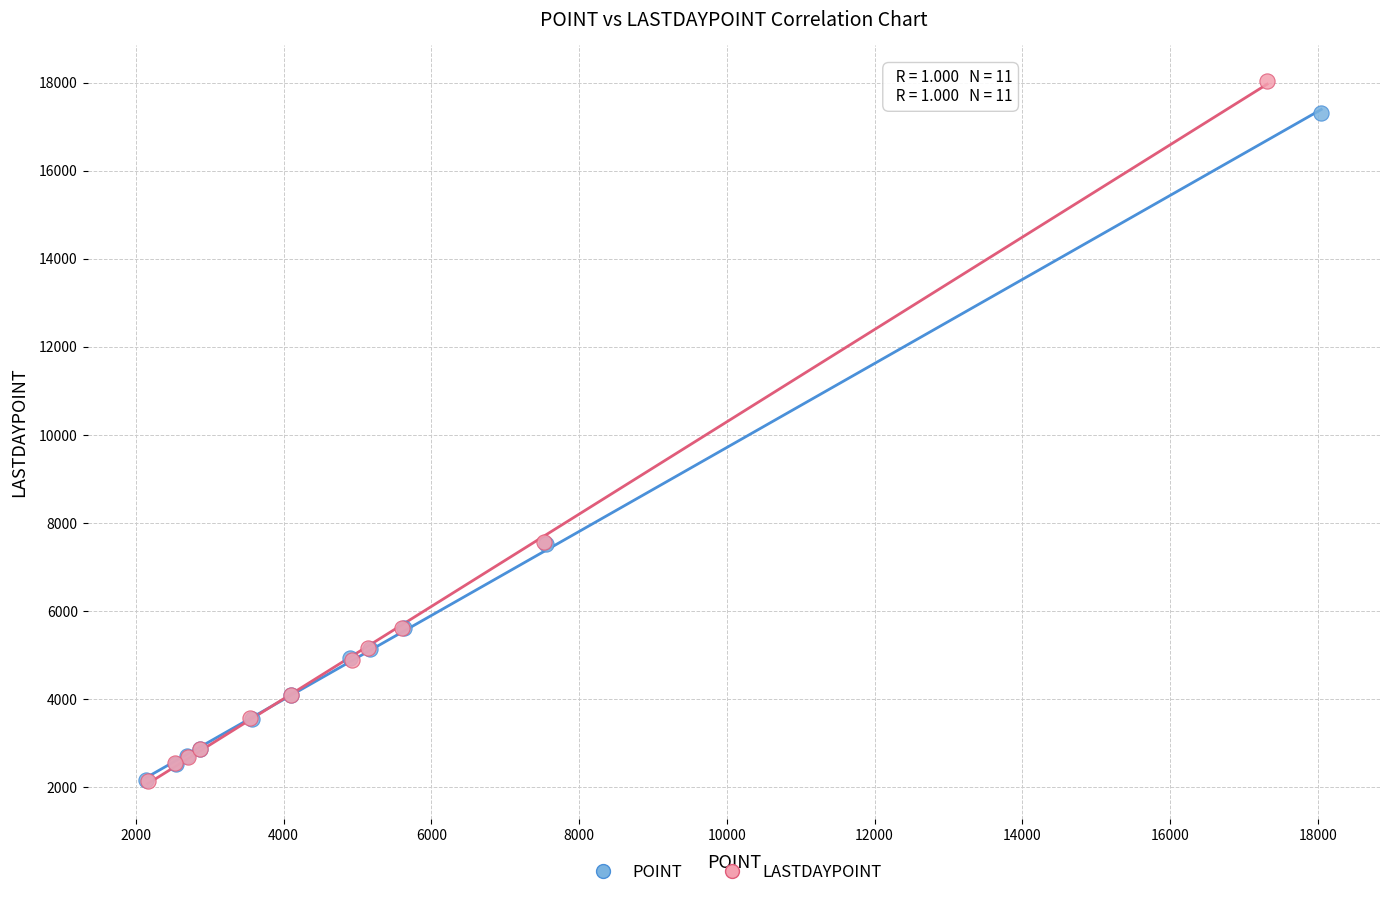

Which series contains the highest Y value?

LASTDAYPOINT